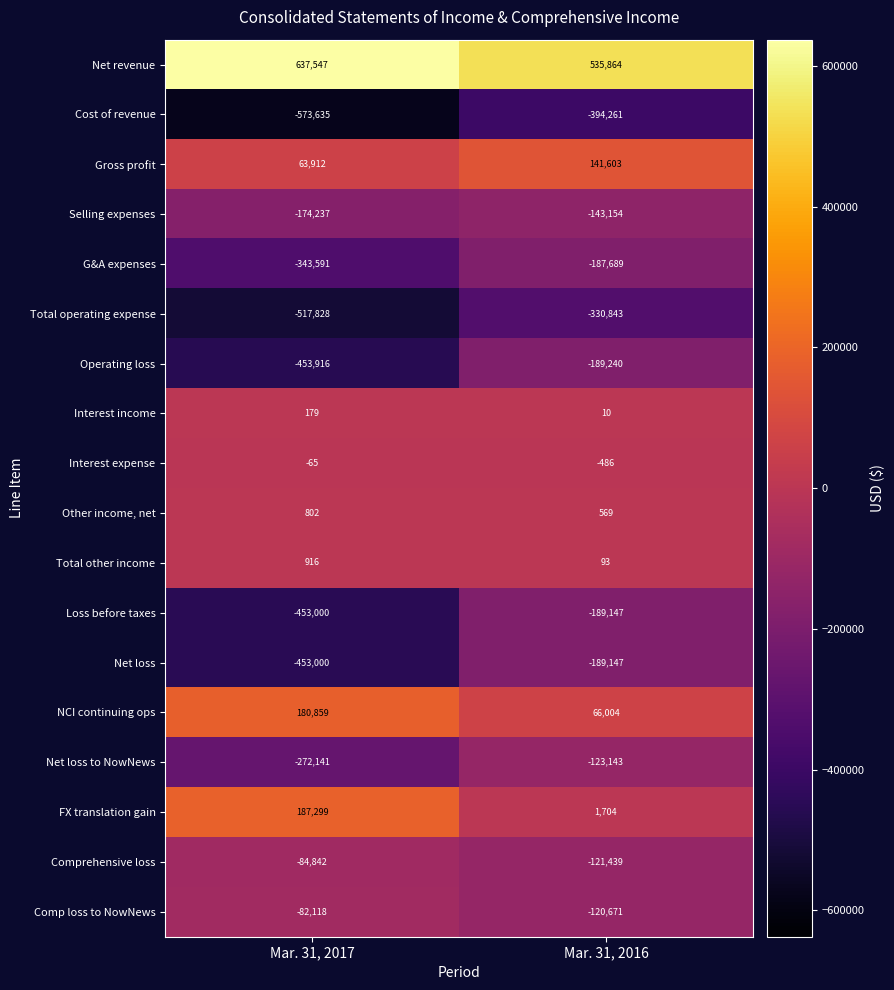

What is the maximum value shown in the chart?

637547